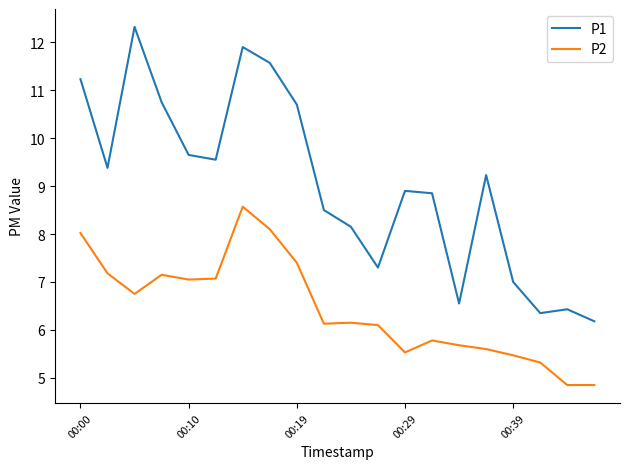

True or false: P1 and P2 intersect in this chart.

False